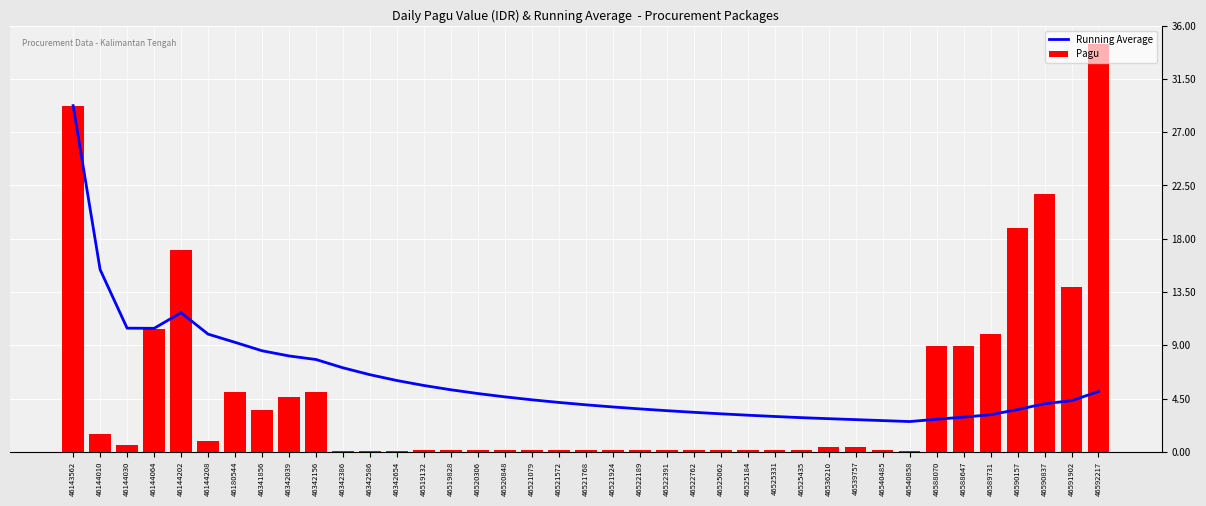

Which series has the largest range (max minus min)?

Pagu